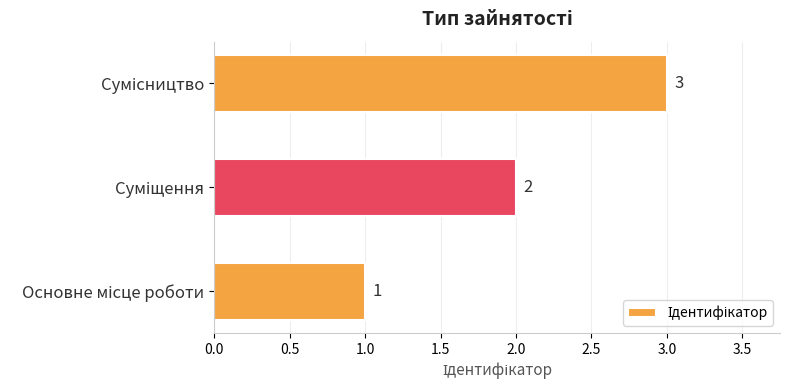

How many values are below 2?

1